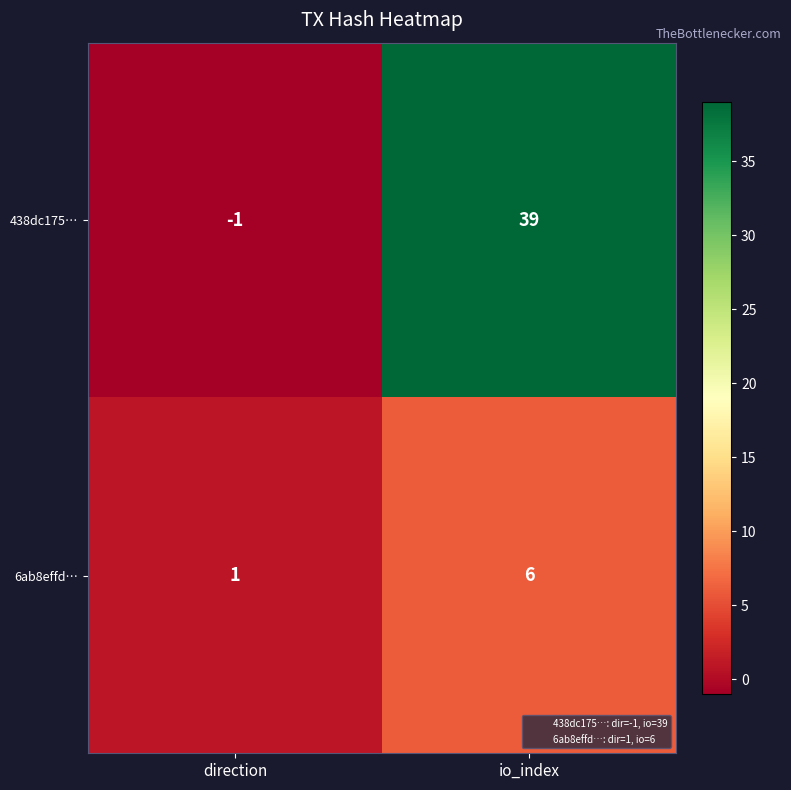

What is the highest value of the 6ab8effd… series?

6